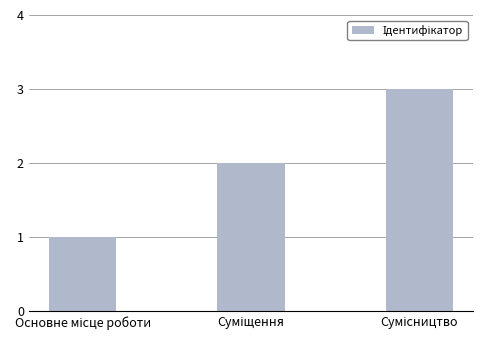

What is the sum of all values?

6